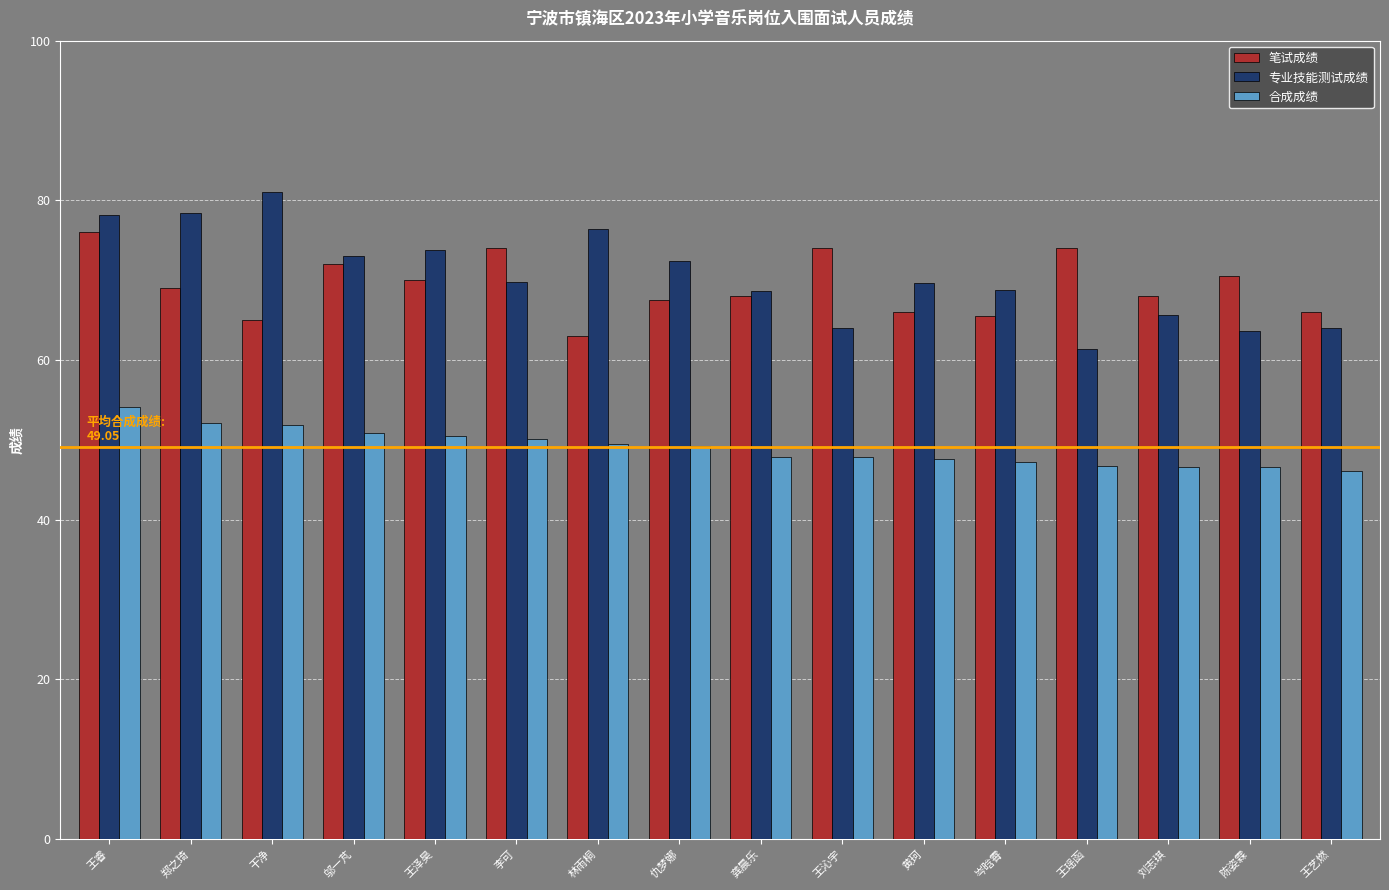

At which label does 笔试成绩 first exceed 69?

王睿